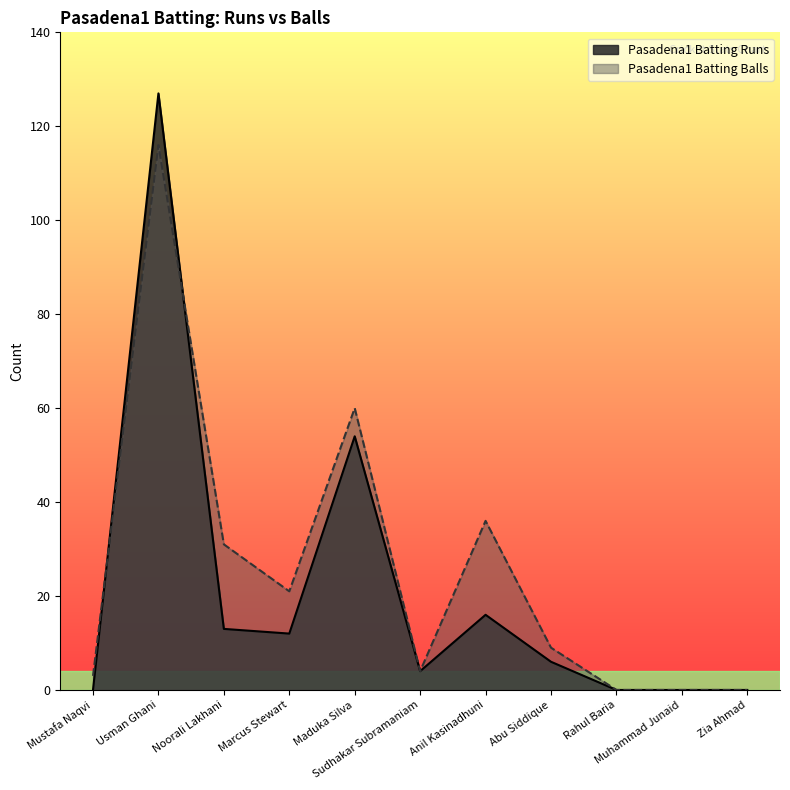

Reading right to left, what are all the values shown in this chart?

Pasadena1 Batting Runs: Zia Ahmad=0	Muhammad Junaid=0	Rahul Baria=0	Abu Siddique=6	Anil Kasinadhuni=16	Sudhakar Subramaniam=4	Maduka Silva=54	Marcus Stewart=12	Noorali Lakhani=13	Usman Ghani=127	Mustafa Naqvi=0
Pasadena1 Batting Balls: Zia Ahmad=0	Muhammad Junaid=0	Rahul Baria=0	Abu Siddique=9	Anil Kasinadhuni=36	Sudhakar Subramaniam=4	Maduka Silva=60	Marcus Stewart=21	Noorali Lakhani=31	Usman Ghani=116	Mustafa Naqvi=3